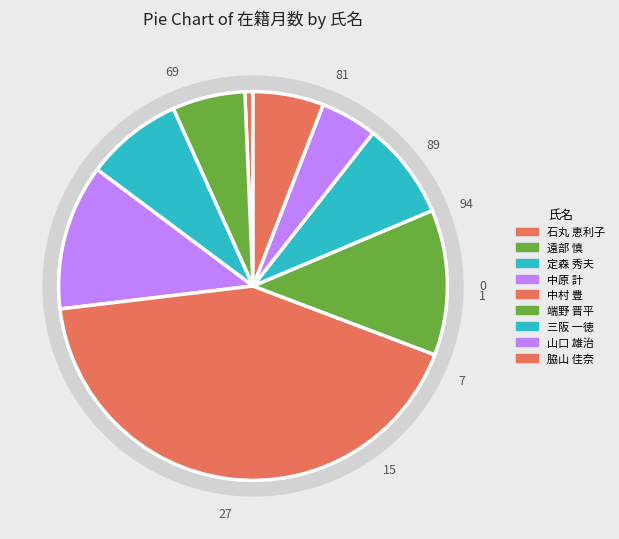

Is it true that 中原 計 is 12% of the pie?

True